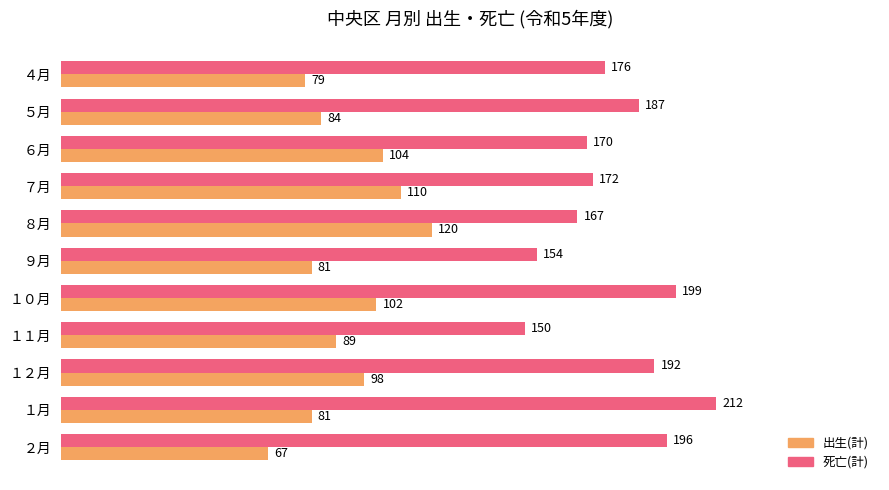

Which series has the widest spread of values?

死亡(計)